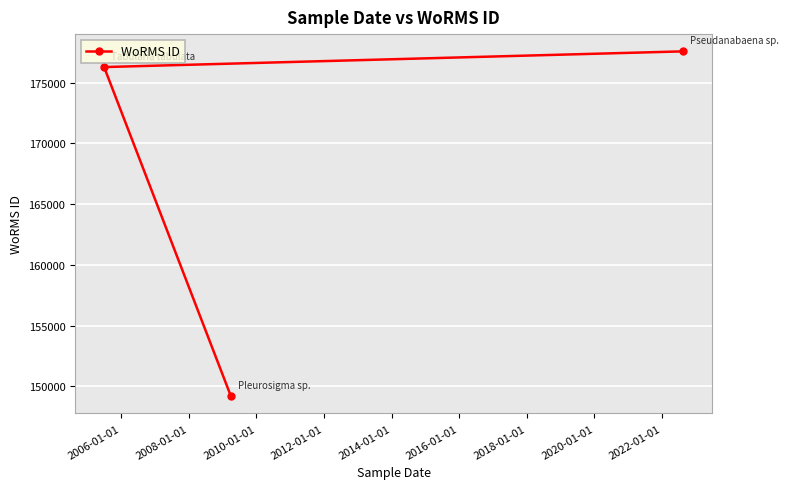

What is the difference between the maximum and minimum values?

28407